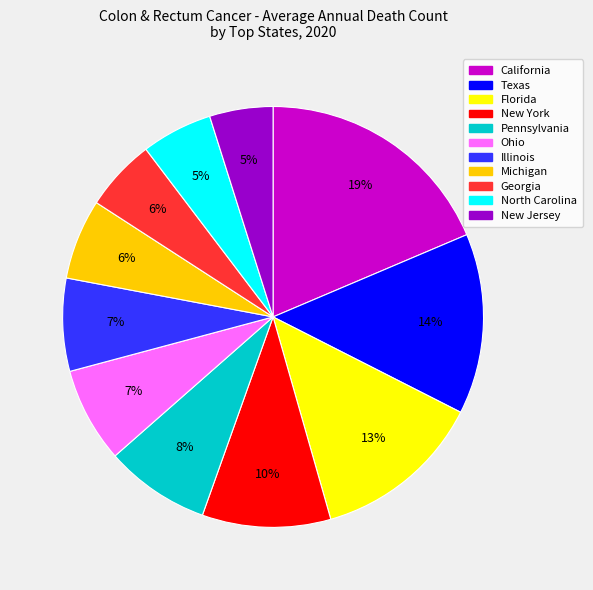

Is Georgia the majority of the pie?

No